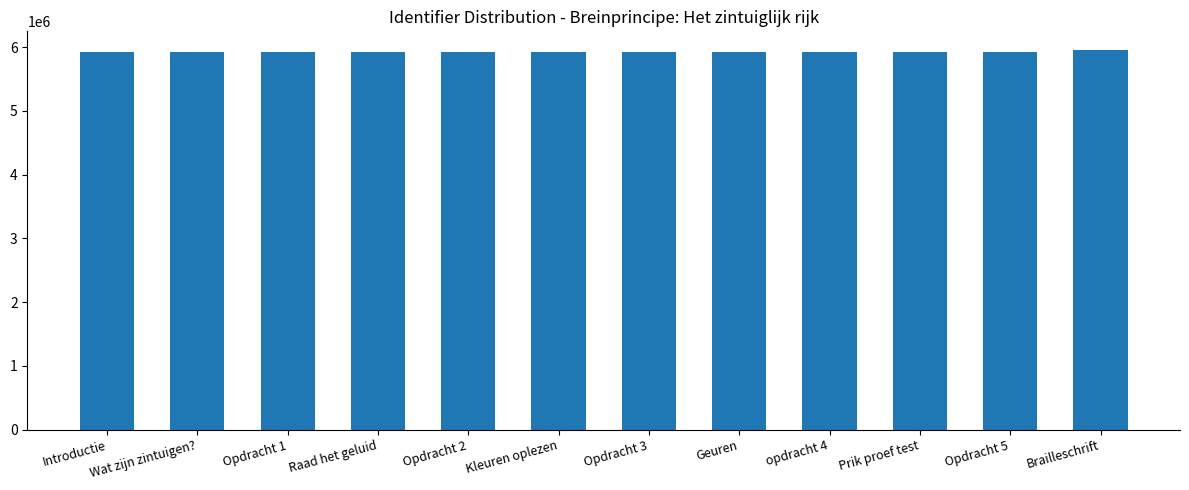

What position from the right is Raad het geluid?

9